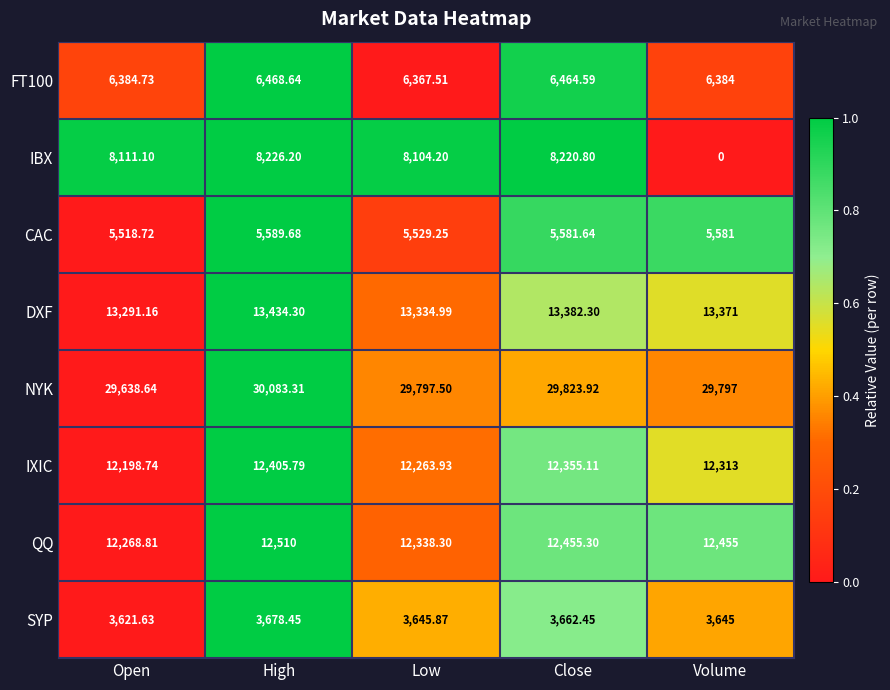

Which series changed the most between Open and Volume?

IBX